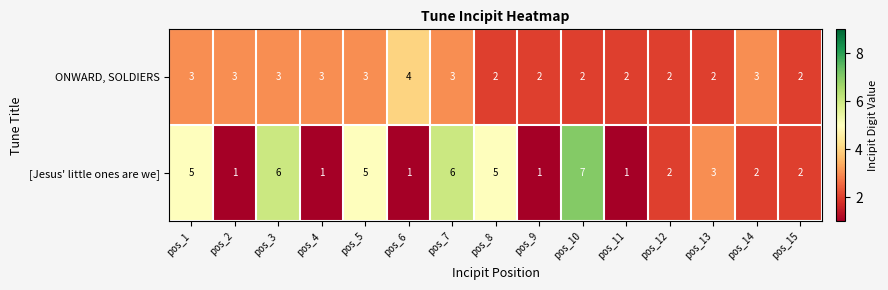

At how many categories does at least one series exceed 1?

15